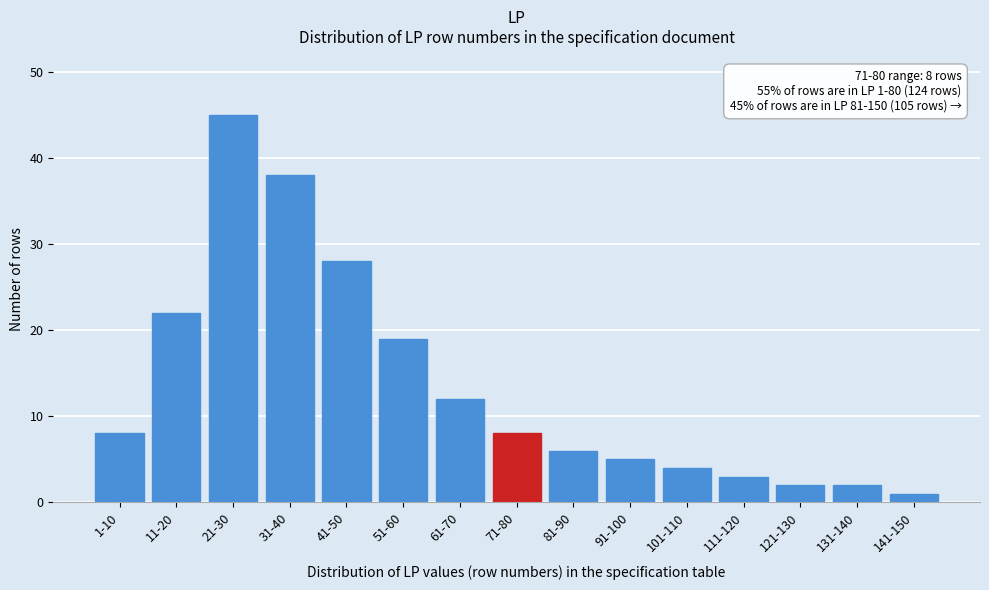

Reading right to left, extract all data points from this chart.

1	2	2	3	4	5	6	8	12	19	28	38	45	22	8